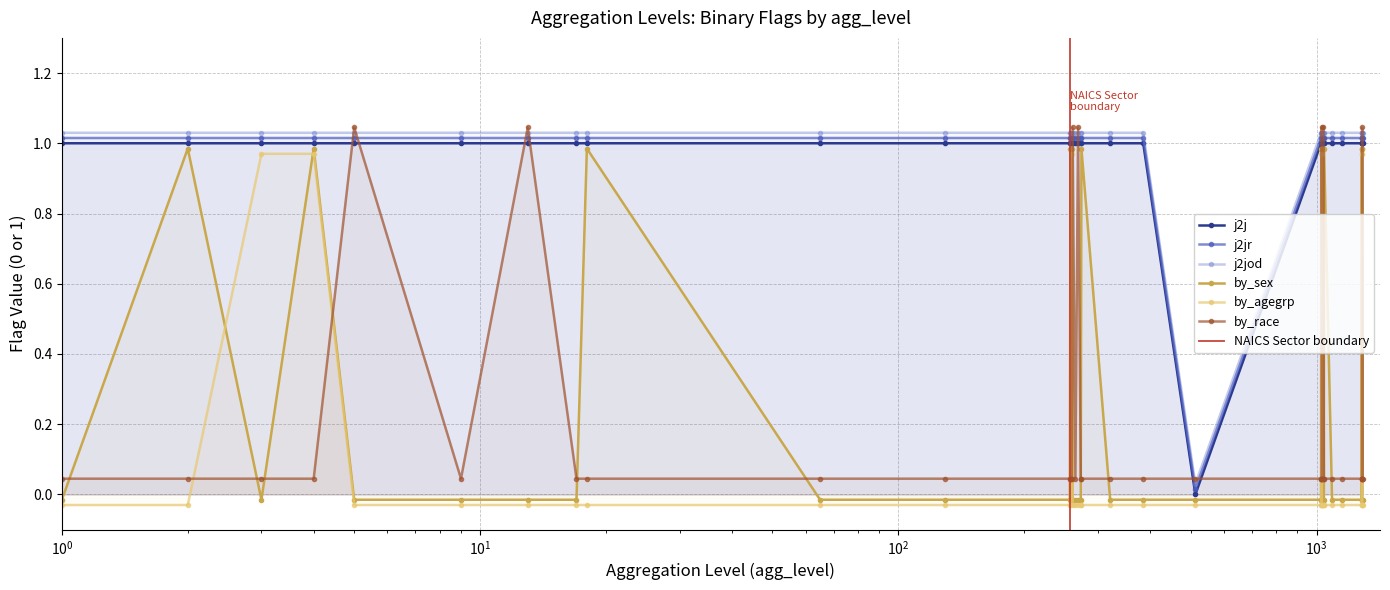

True or false: j2jod and by_agegrp intersect in this chart.

False